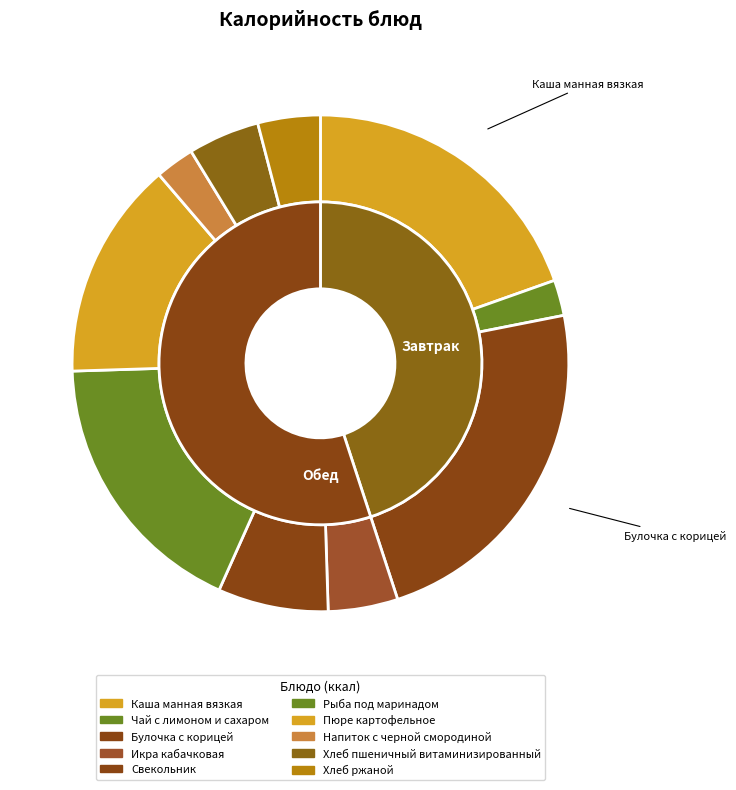

Is it true that Икра кабачковая is 19% of the pie?

False